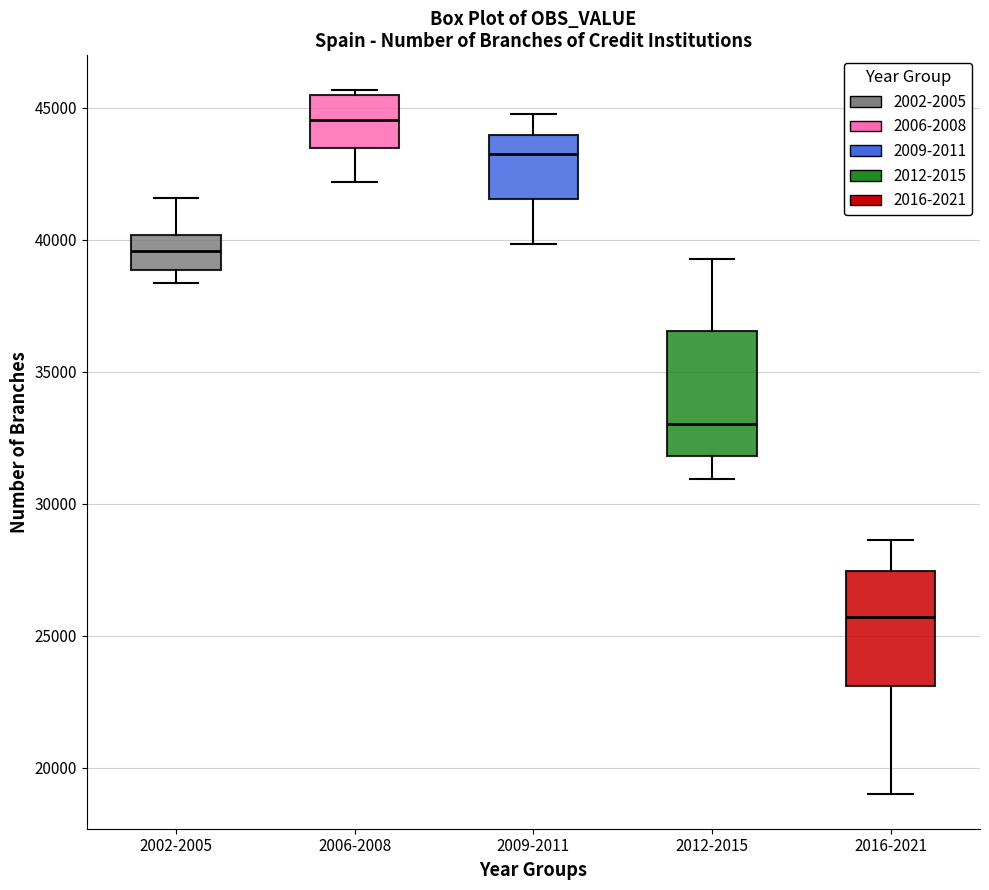

Reading left to right, read every box against the y-axis: the position of its median line, the range the box covers, and the ends of its whiskers. The values are not printed on the chart, so give them approximately, as read against the axis.

2002-2005: median 39500, box 39000 to 40000, whiskers 38500 to 41500
2006-2008: median 44500, box 43500 to 45500, whiskers 42000 to 45500 (just above the box's upper edge)
2009-2011: median 43500, box 41500 to 44000, whiskers 40000 to 45000
2012-2015: median 33000, box 32000 to 36500, whiskers 31000 to 39500
2016-2021: median 25500, box 23000 to 27500, whiskers 19000 to 28500